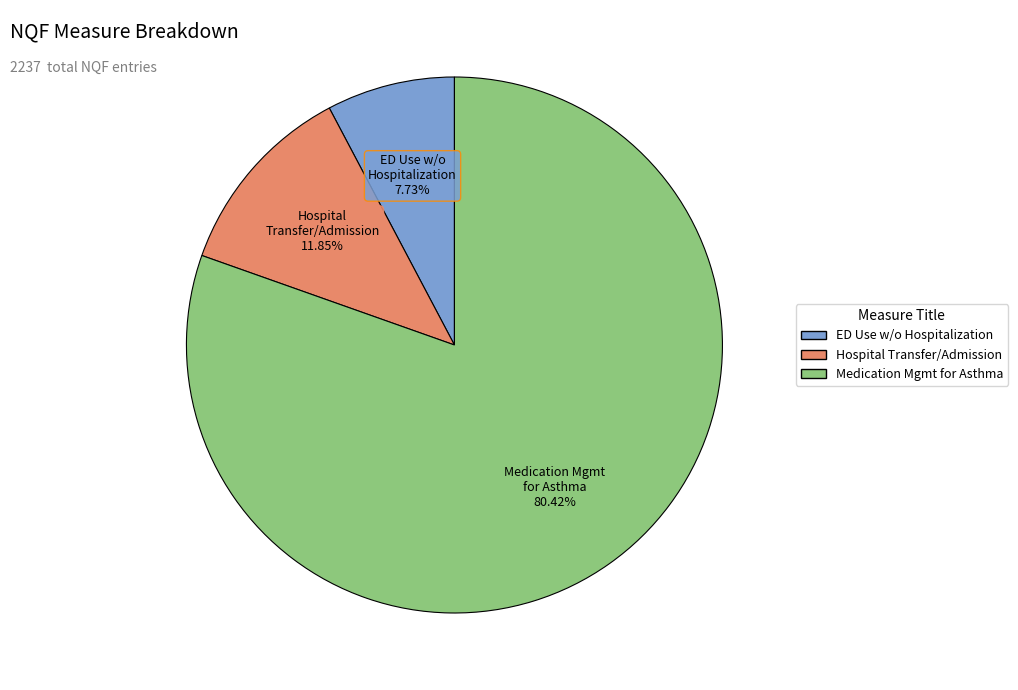

What is the smallest slice in the pie chart?

ED Use w/o Hospitalization